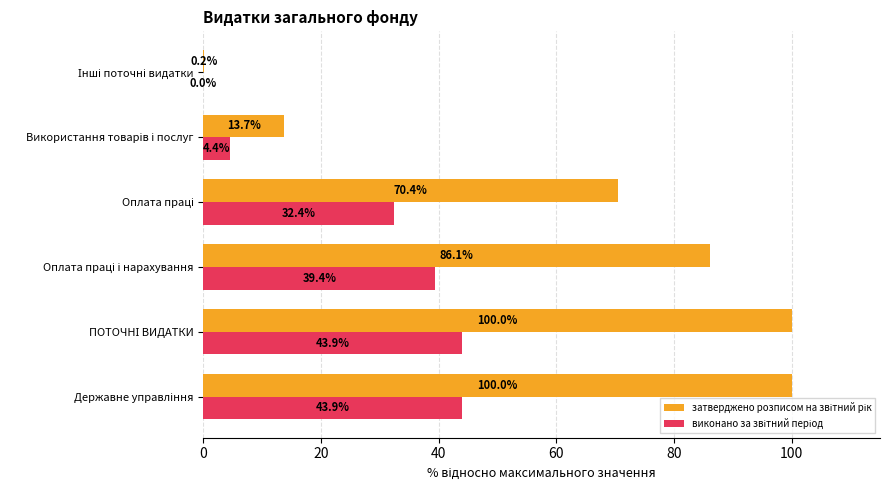

What is the value of the затверджено розписом на звітний рік bar at the 4th from the left?

70.4